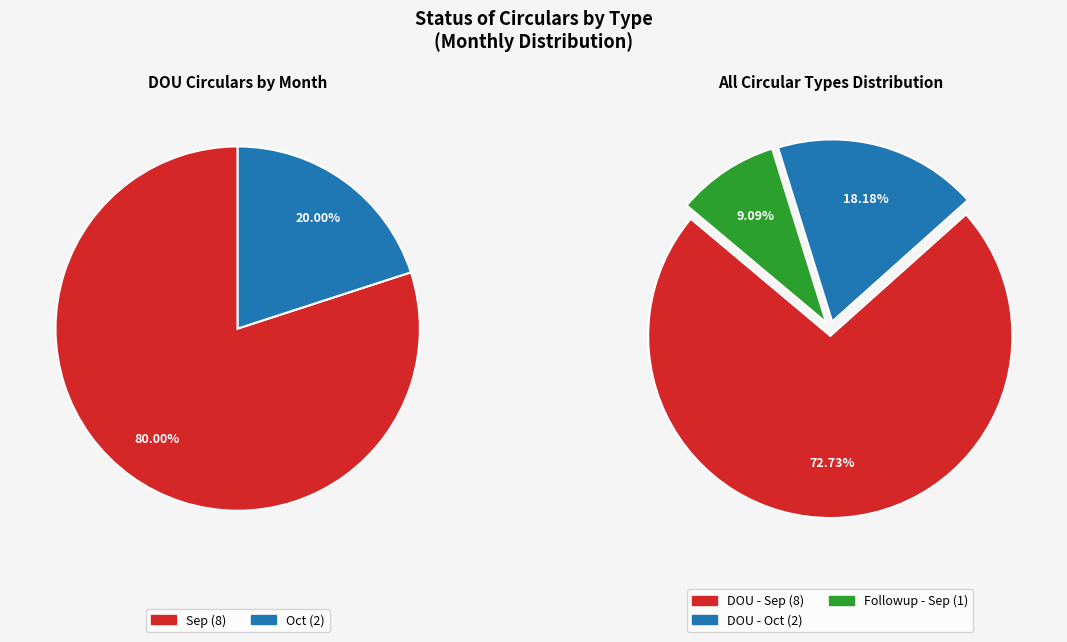

What is the change in value from Sep (DOU=8) to Sep (Followup=1)?

-7